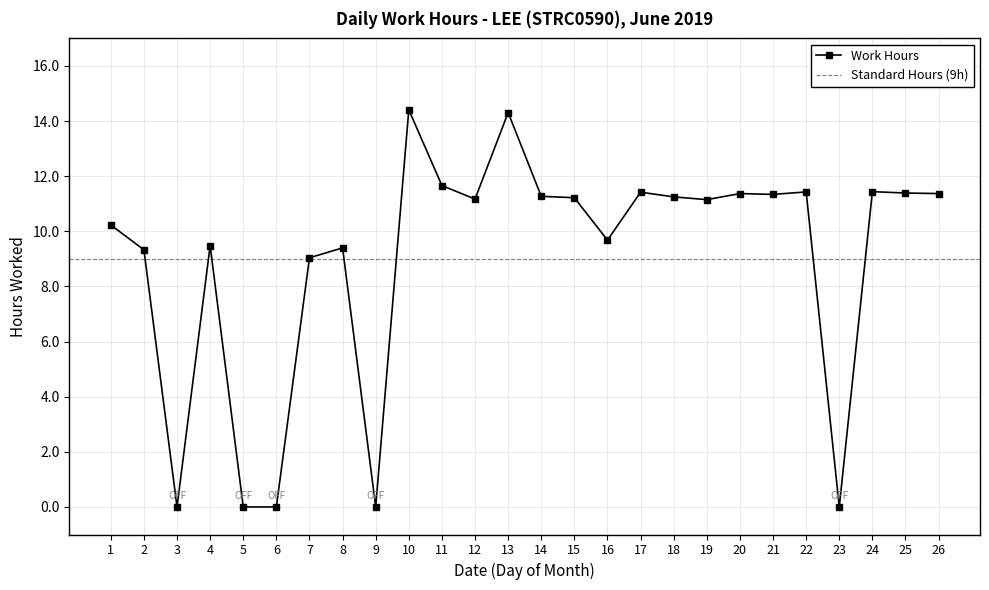

Rank the categories by value from highest to lowest.

10, 13, 11, 24, 22, 17, 25, 20, 26, 21, 14, 18, 15, 12, 19, 1, 16, 4, 8, 2, 7, 3, 5, 6, 9, 23